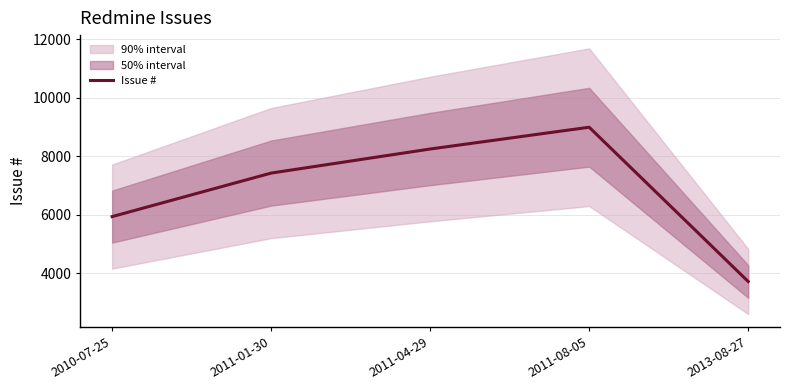

How many lines are shown in the chart?

1